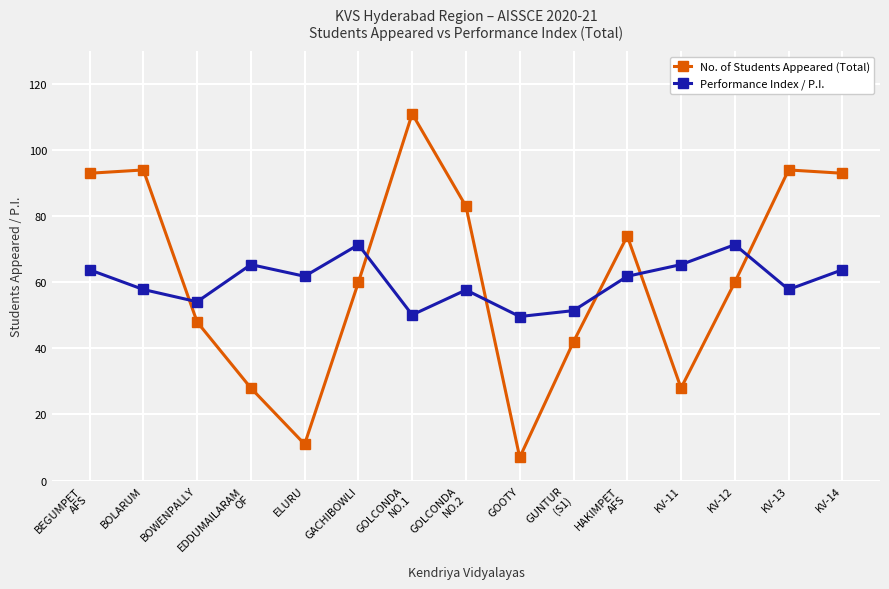

True or false: No. of Students Appeared (Total) has more than 1 interior local peaks.

True